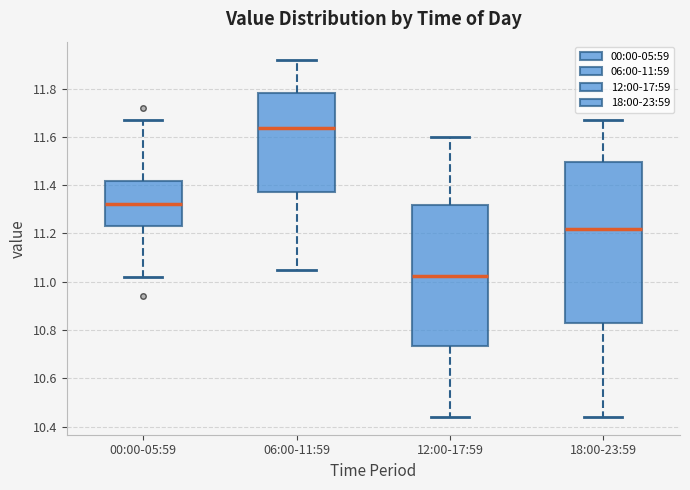

Which box has the lowest median line?

12:00-17:59